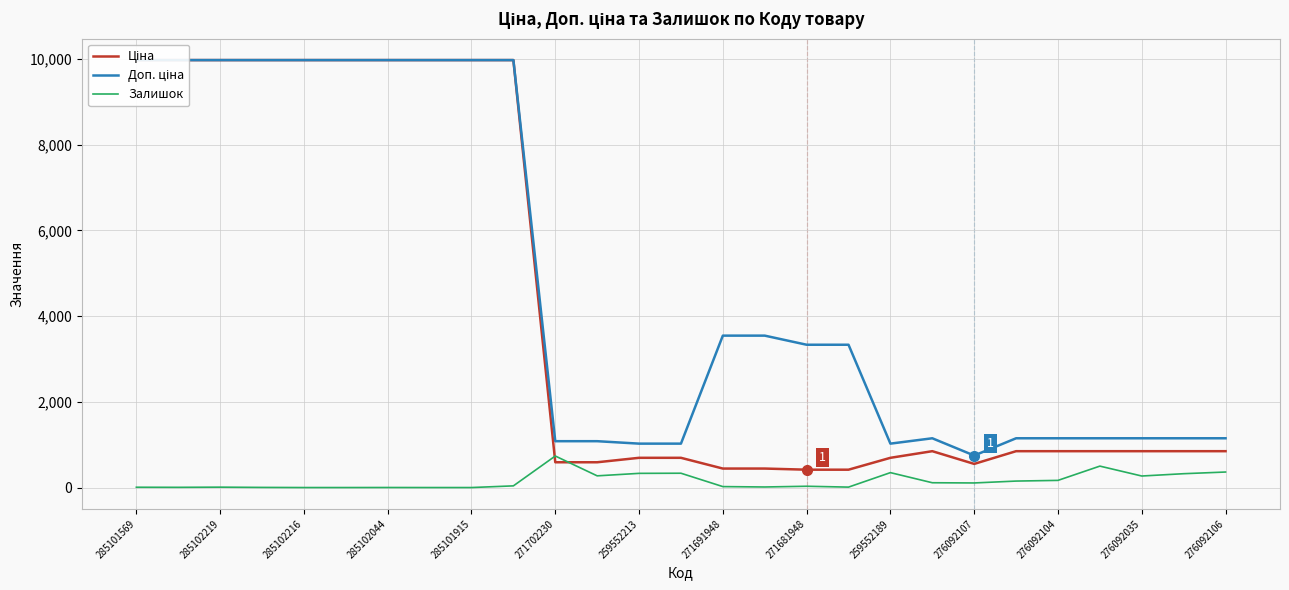

Is it true that Залишок equals 331 at 259552213?

True